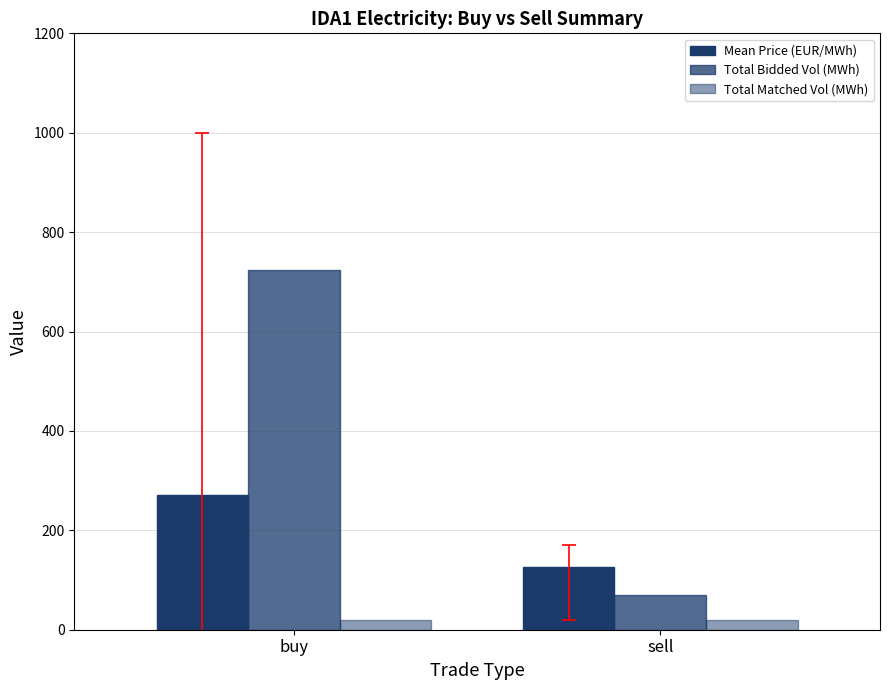

Which series has the largest total across all categories?

Total Bidded Vol (MWh)